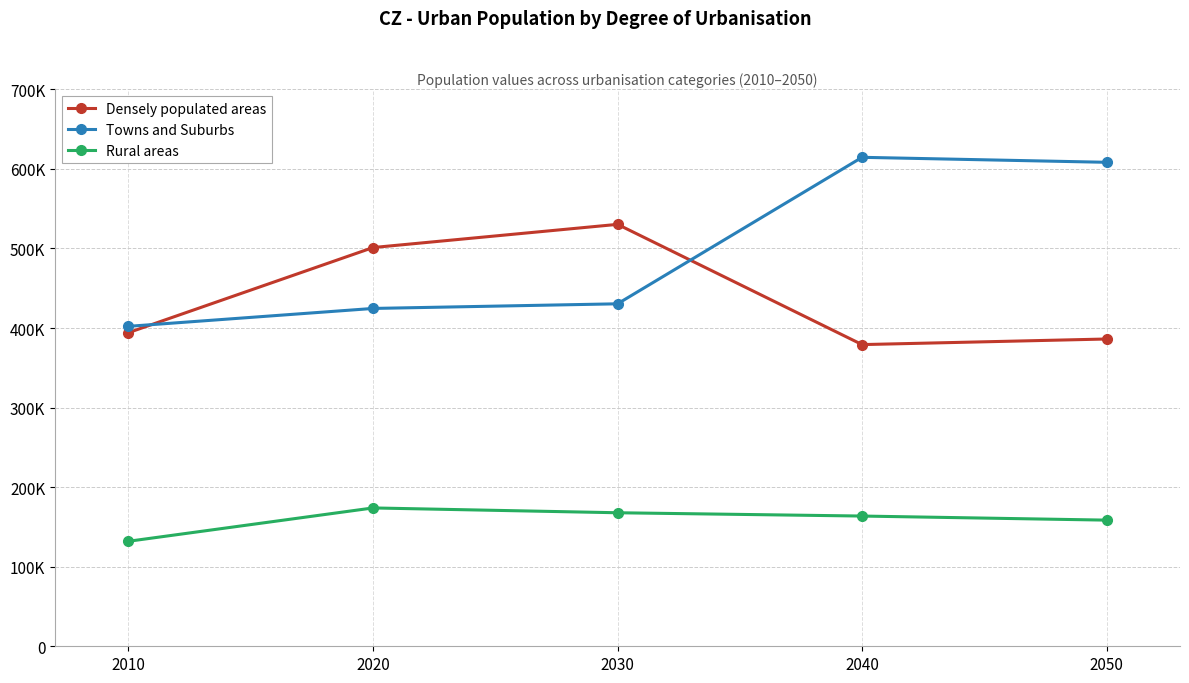

Is this an area chart (filled region under the line)?

No